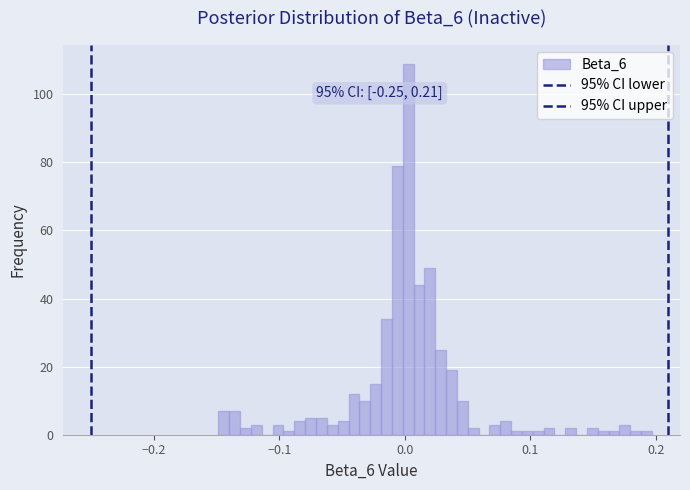

Around what value on the x-axis is the tallest bar? Give the approximate position of its centre, as read against the axis.

0.00